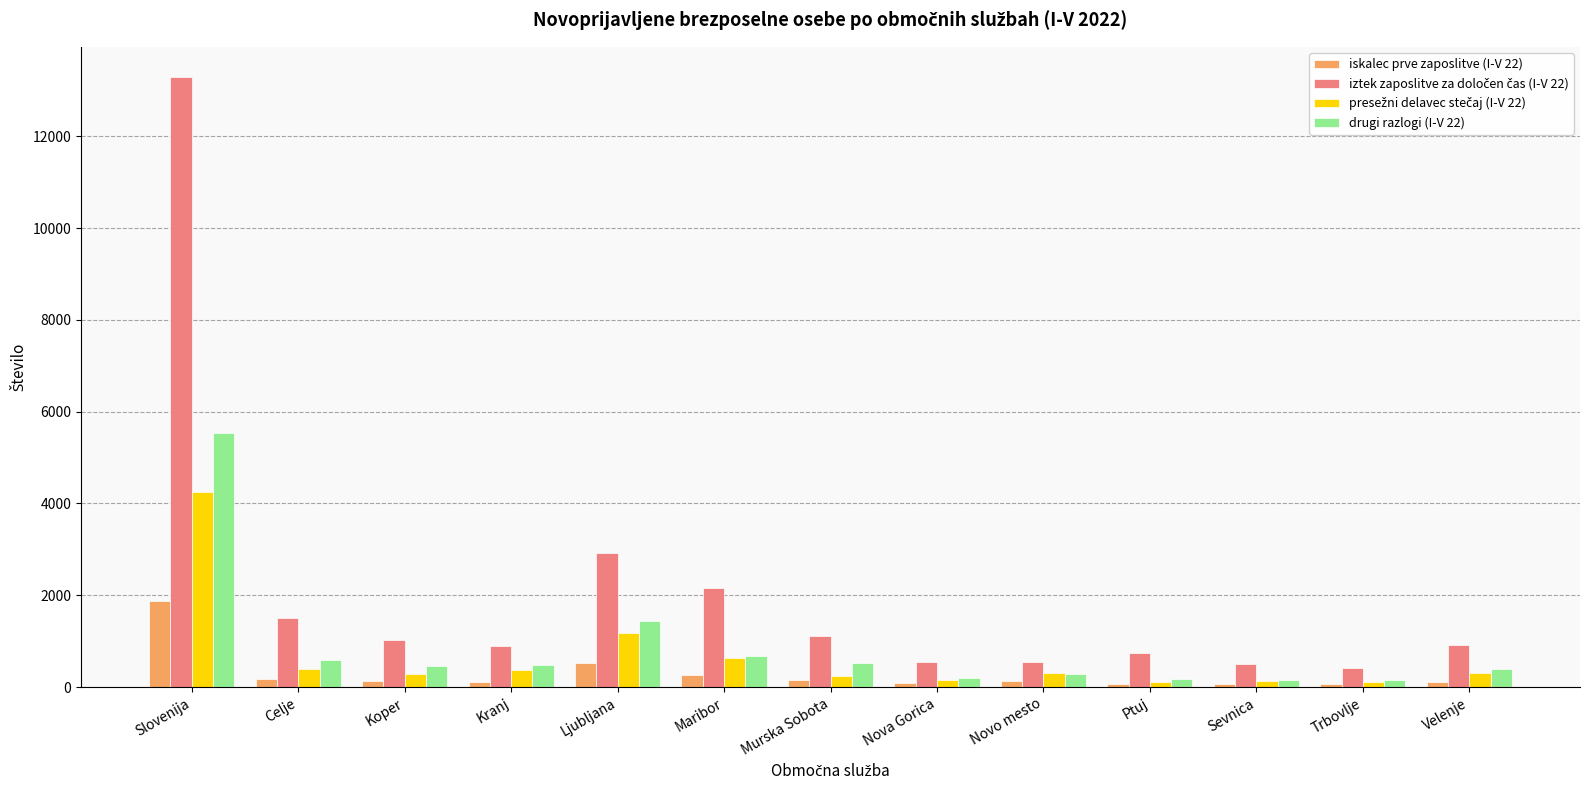

What is the label of the 9th bar from the right?

Ljubljana